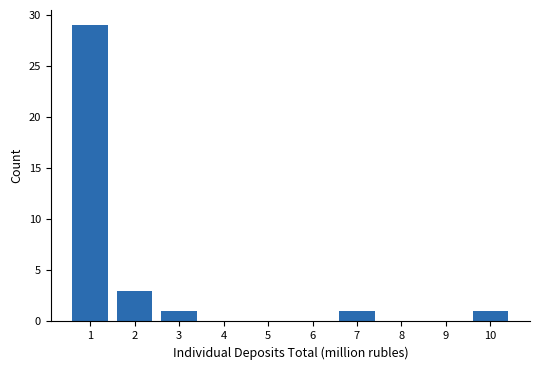

Reading left to right, extract all data points from this chart.

1=29	2=3	3=1	4=0	5=0	6=0	7=1	8=0	9=0	10=1